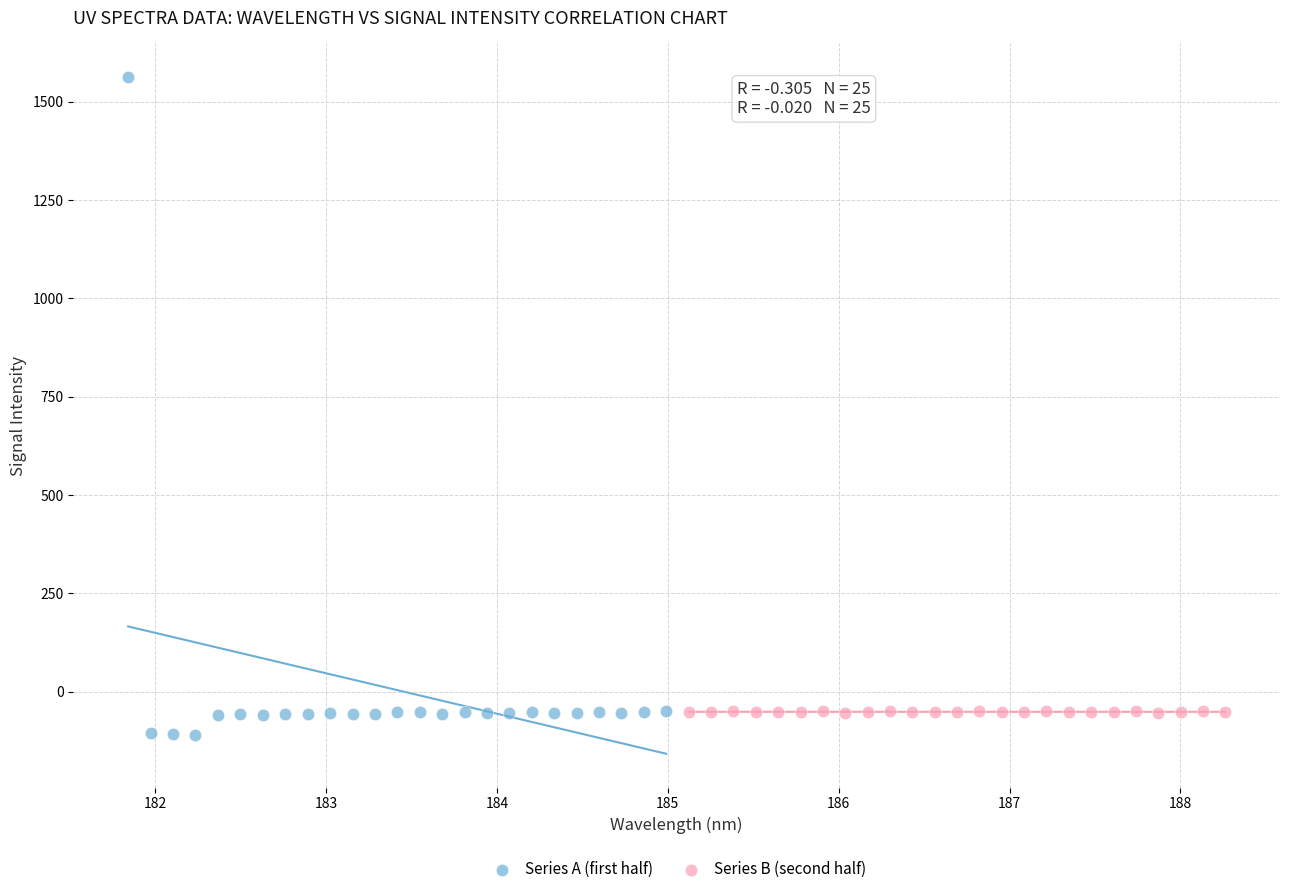

Which series has the widest spread of Y values?

Series A (first half)